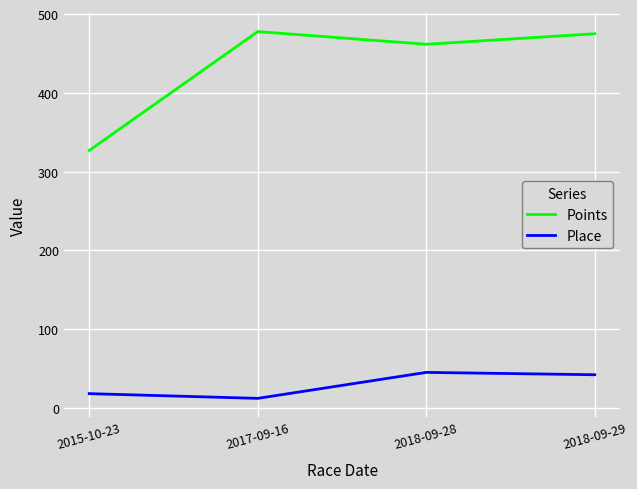

True or false: Place and Points cross at least once.

False